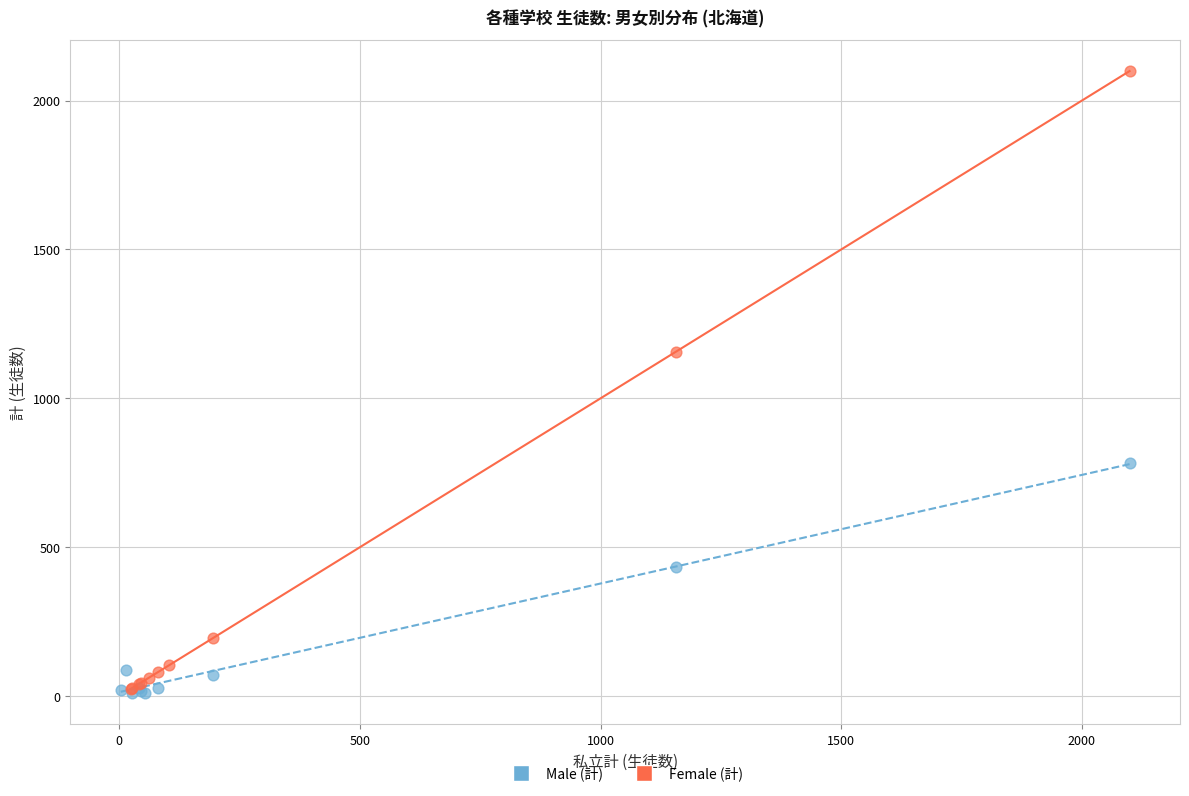

Which series has the largest Y range (max minus min)?

Female (計)